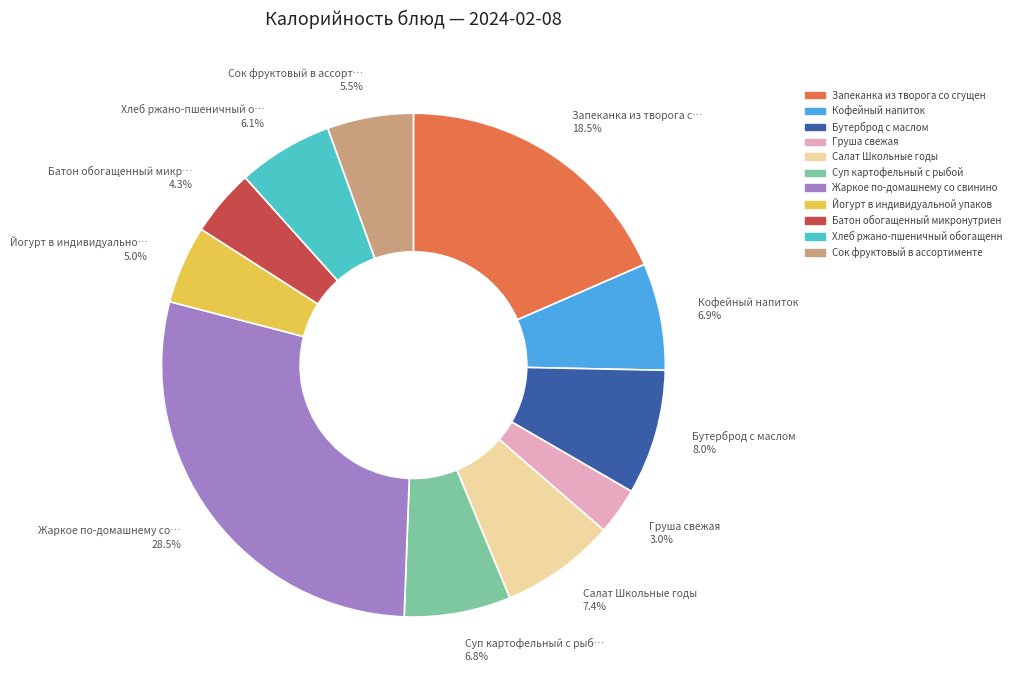

Is there a majority slice in this chart?

No